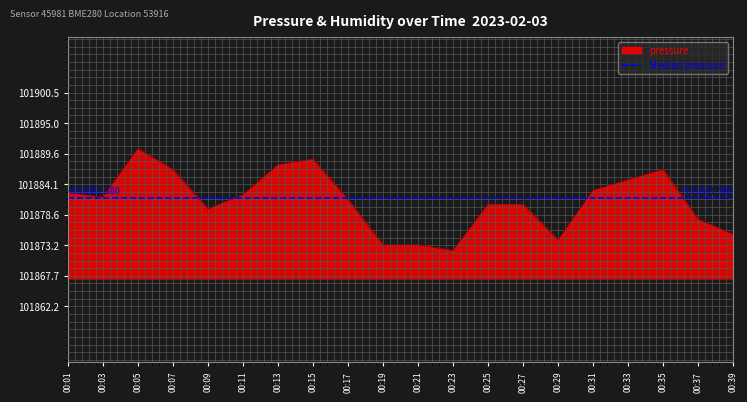

Is it true that the value at 00:17 is 138416.7?

False